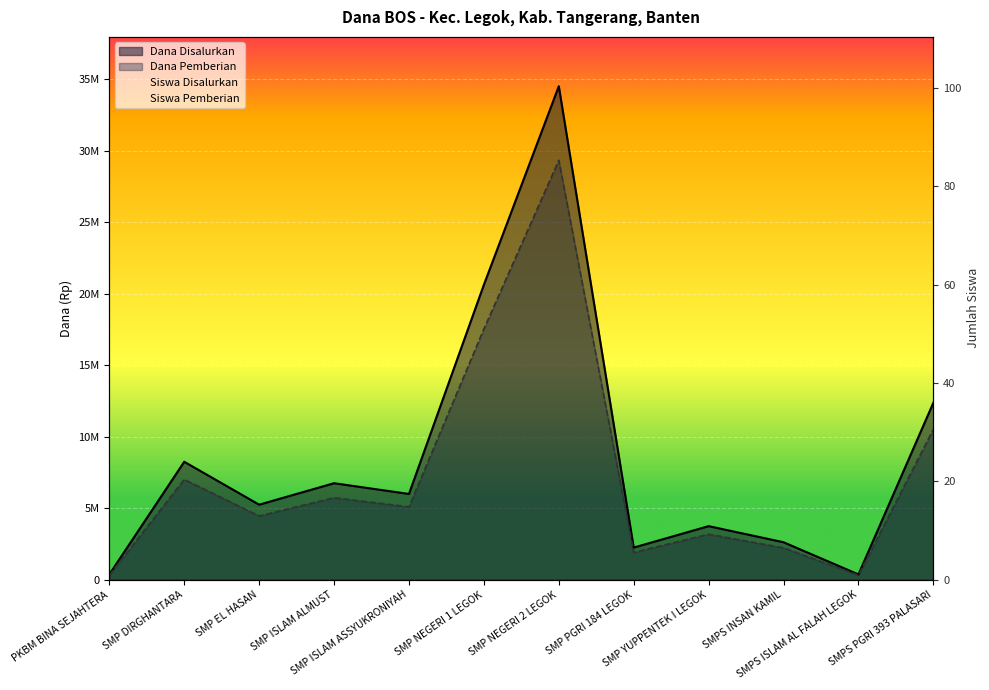

List the labels in order of Dana Pemberian value, smallest first.

PKBM BINA SEJAHTERA, SMPS ISLAM AL FALAH LEGOK, SMP PGRI 184 LEGOK, SMPS INSAN KAMIL, SMP YUPPENTEK I LEGOK, SMP EL HASAN, SMP ISLAM ASSYUKRONIYAH, SMP ISLAM ALMUST, SMP DIRGHANTARA, SMPS PGRI 393 PALASARI, SMP NEGERI 1 LEGOK, SMP NEGERI 2 LEGOK